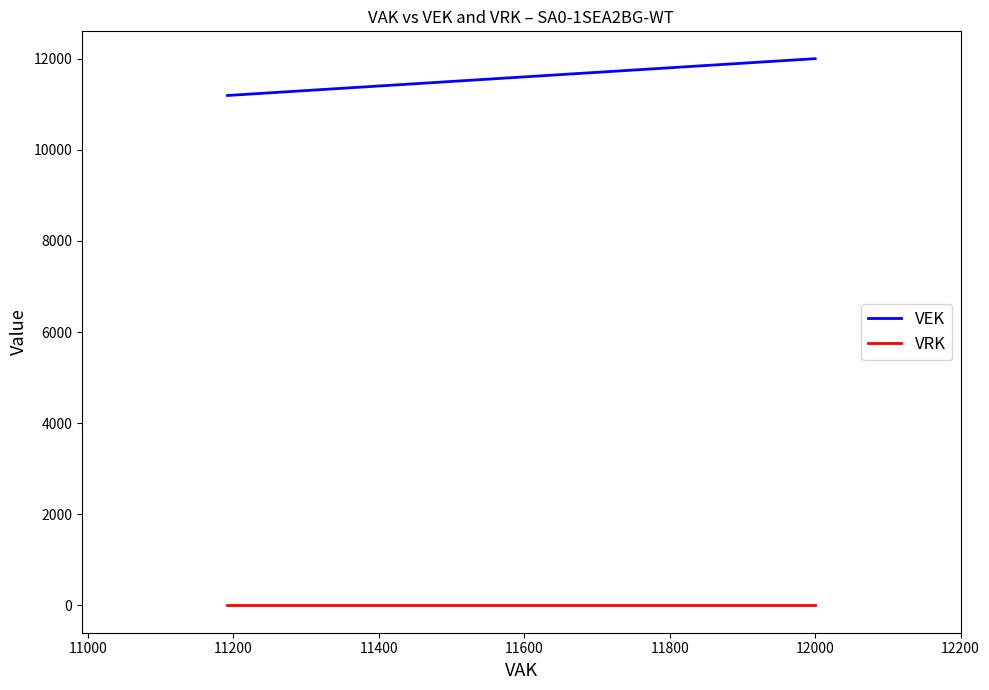

Reading left to right, transcribe all the data shown in this chart.

VEK: 11192	11192	12000	12000
VRK: 0	0	0	0